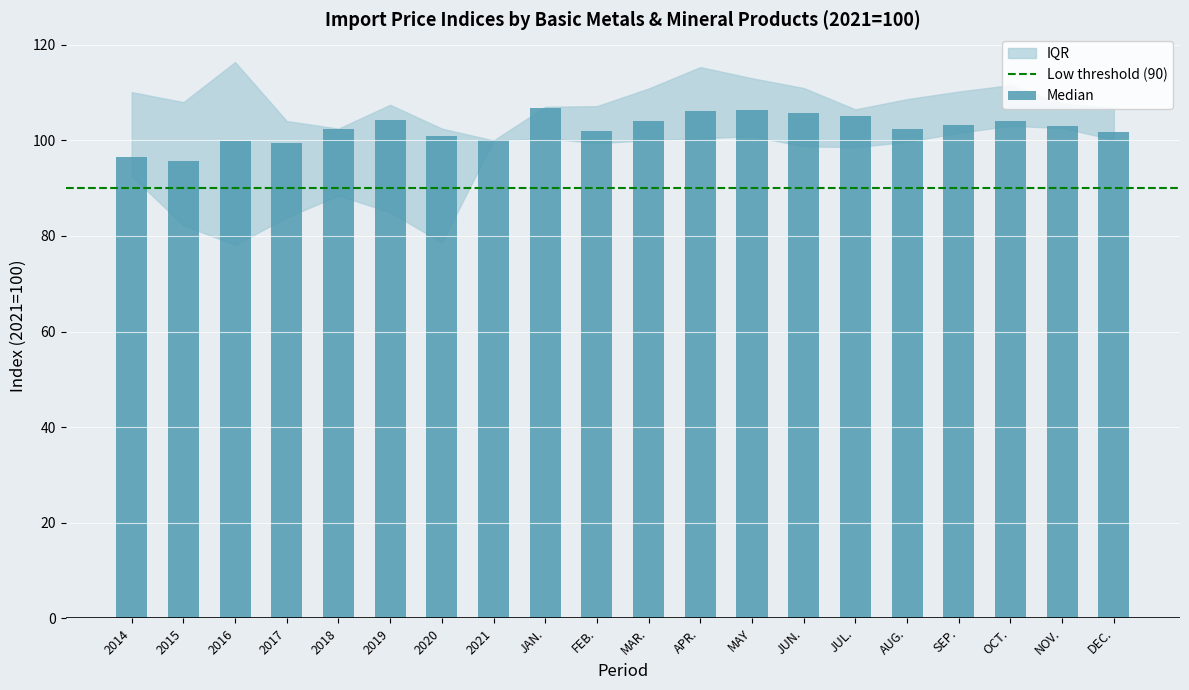

Are the bars horizontal?

No